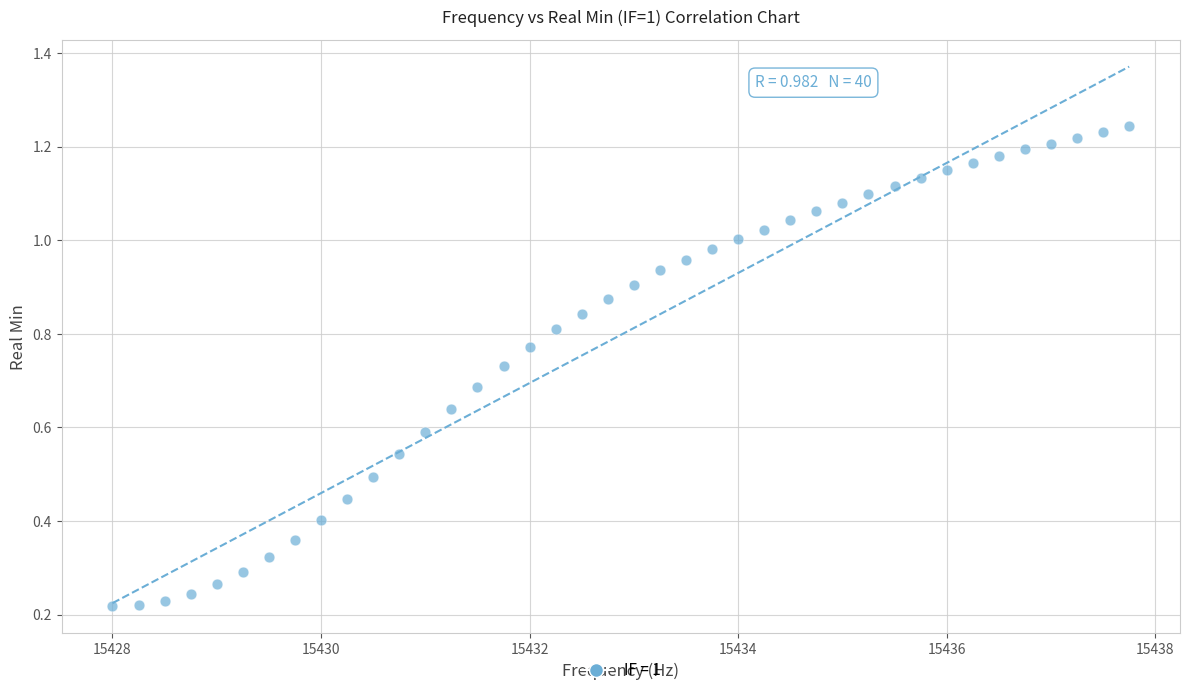

What is the range of X values (max minus min)?

9.8